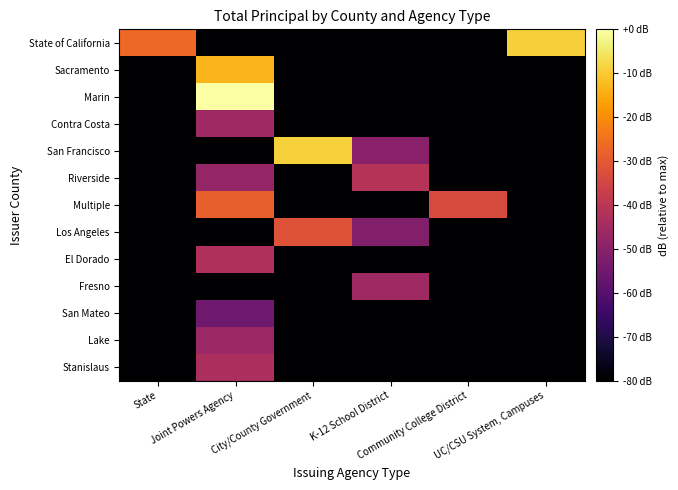

Between UC/CSU System, Campuses and K-12 School District, which is larger?

UC/CSU System, Campuses